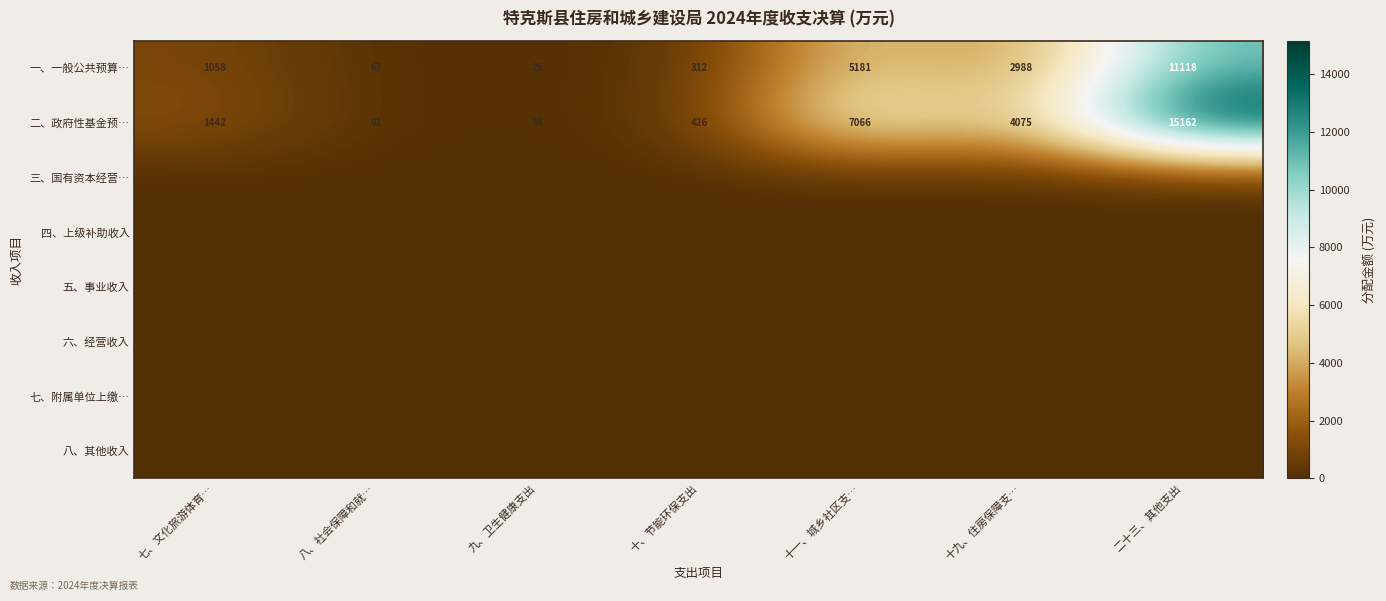

At which label does 二、政府性基金预… reach its peak?

二十三、其他支出